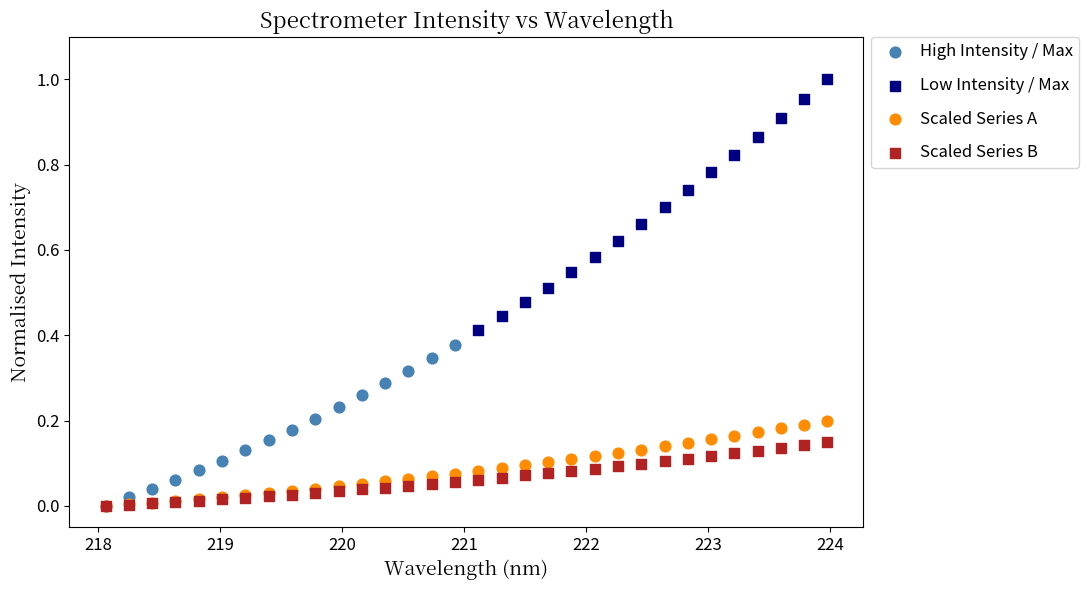

Which series contains the highest Y value?

Low Intensity / Max